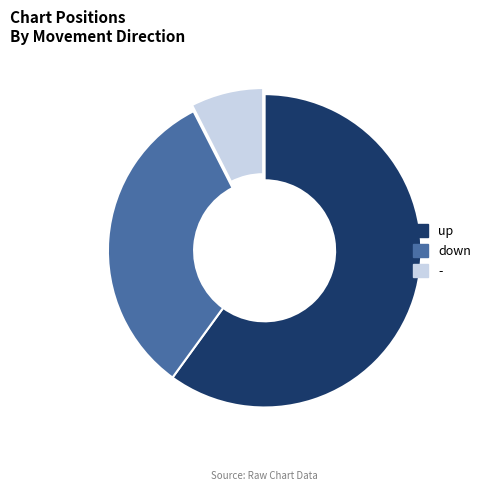

Is it true that up is 48% of the pie?

False